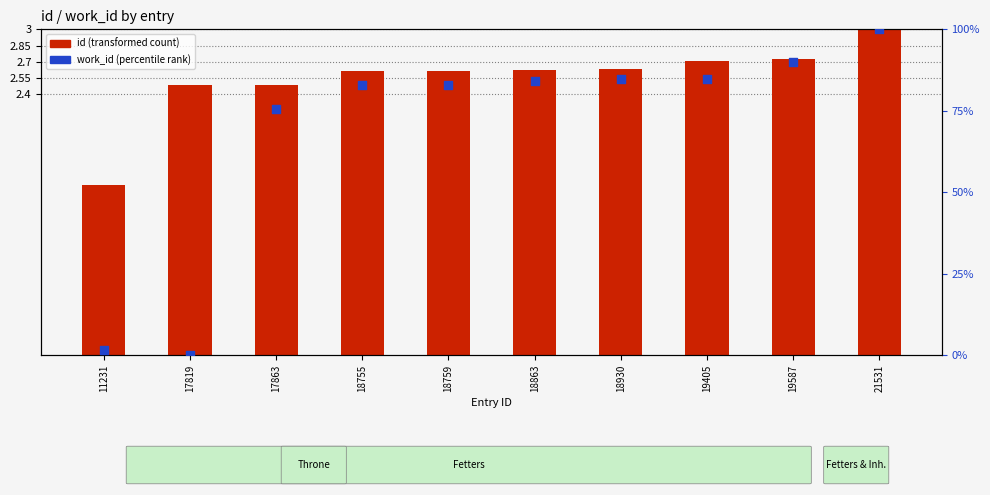

Is the value of id at 18755 greater than the value of work_id (percentile) at 17819?

Yes